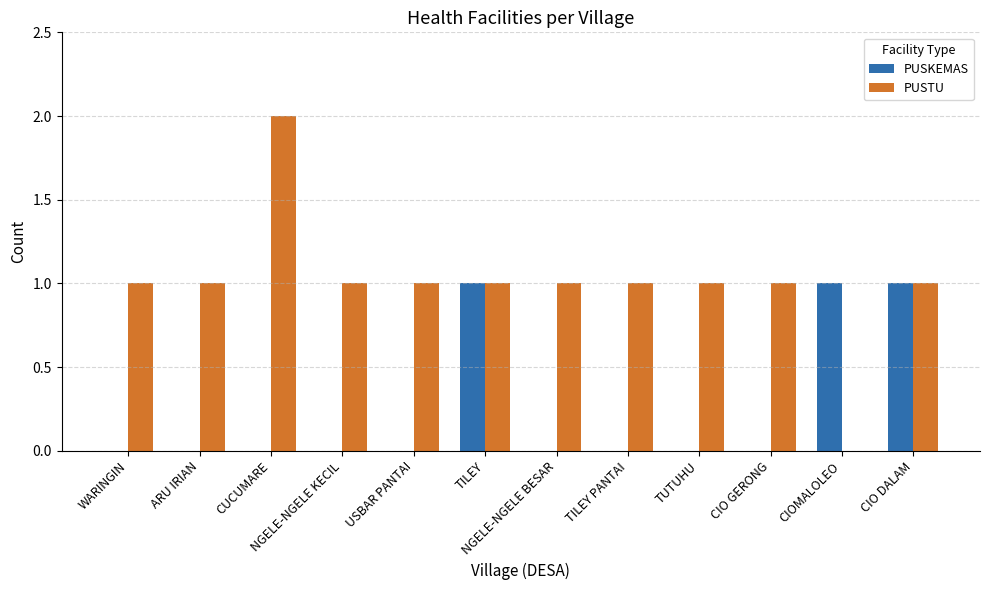

Which label corresponds to the largest value in the chart?

CUCUMARE